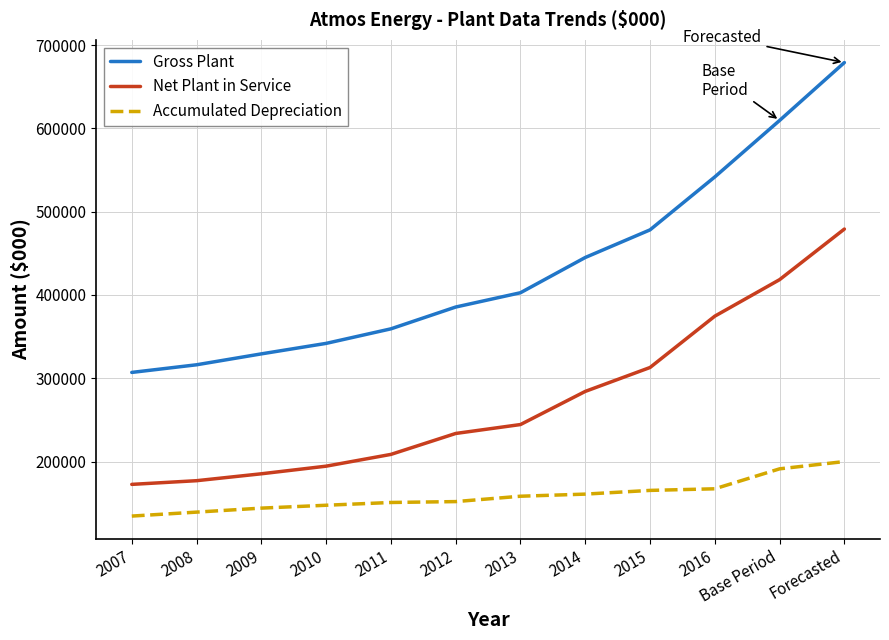

What is the difference between the maximum and minimum values in the Net Plant in Service series?

306648.0